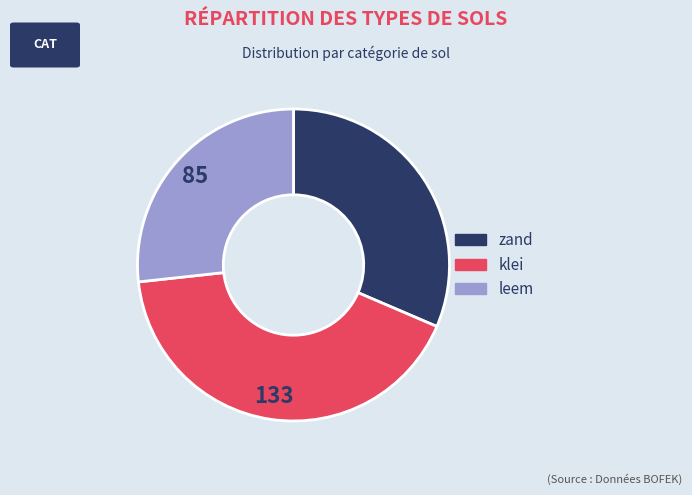

Is it true that klei is 48% of the pie?

False